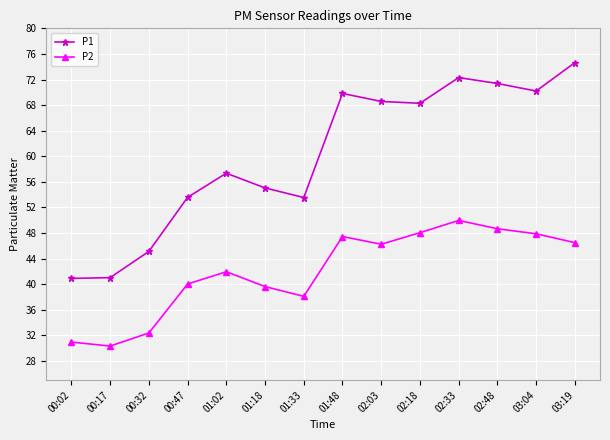

The value of P2 at 01:18 is 39.6. True or false?

True